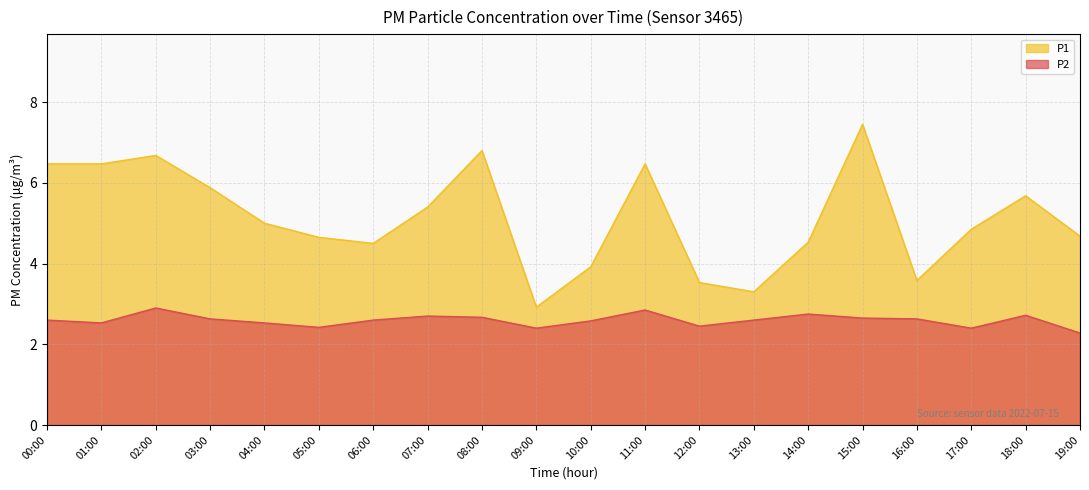

What is the difference between the highest and lowest values at 09:00?

0.5